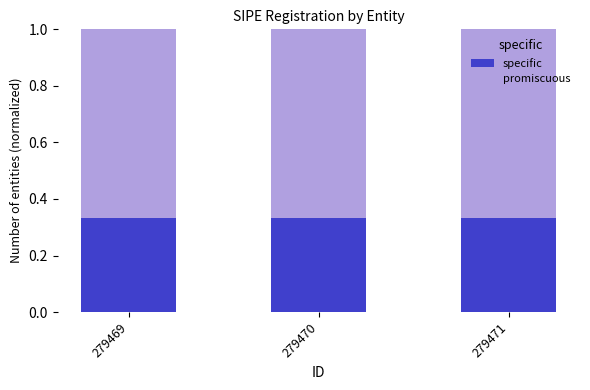

The value of specific at 279471 is 0.5. True or false?

False